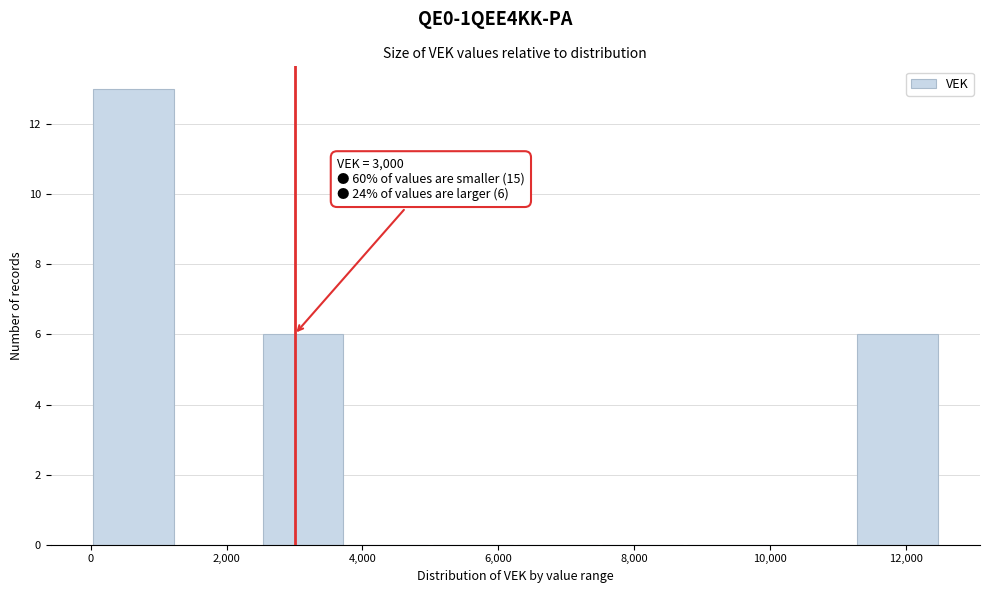

Over which range of the x-axis is the bar tallest?

0 to 1250